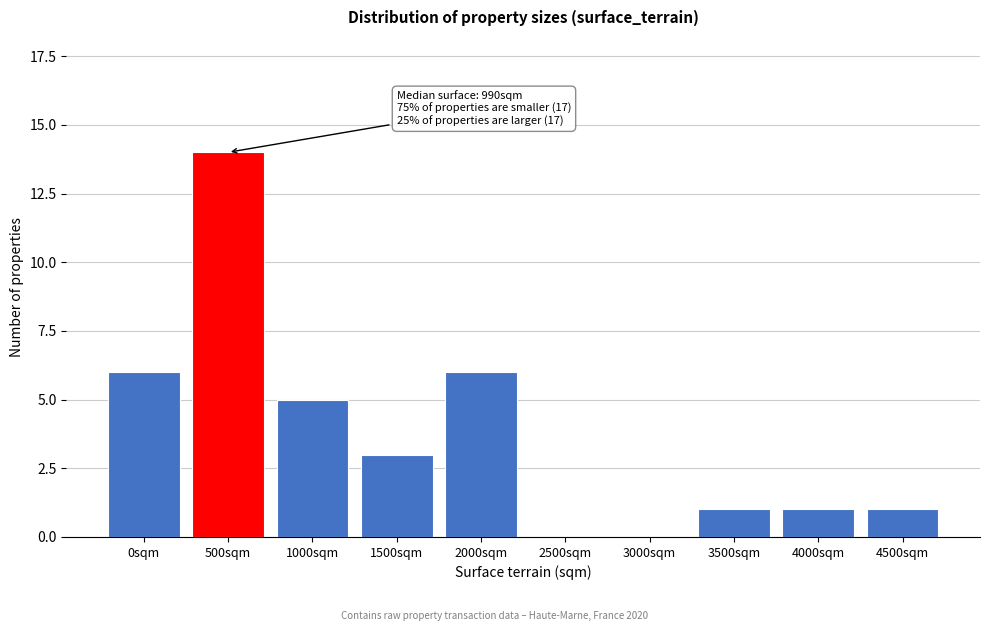

Reading left to right, what are all the values shown in this chart?

0sqm=6	500sqm=14	1000sqm=5	1500sqm=3	2000sqm=6	2500sqm=0	3000sqm=0	3500sqm=1	4000sqm=1	4500sqm=1